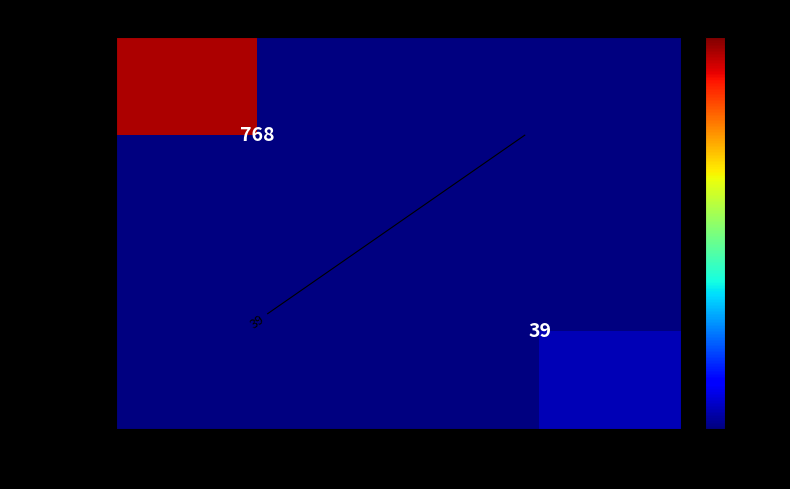

Between 1 and -1, which is larger?

-1